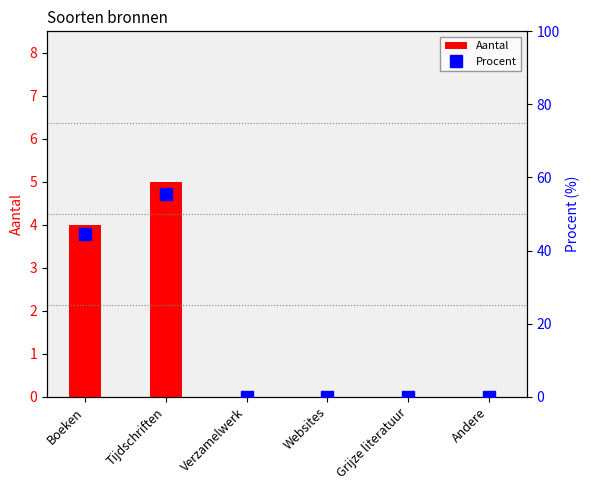

What position from the right is Verzamelwerk?

4